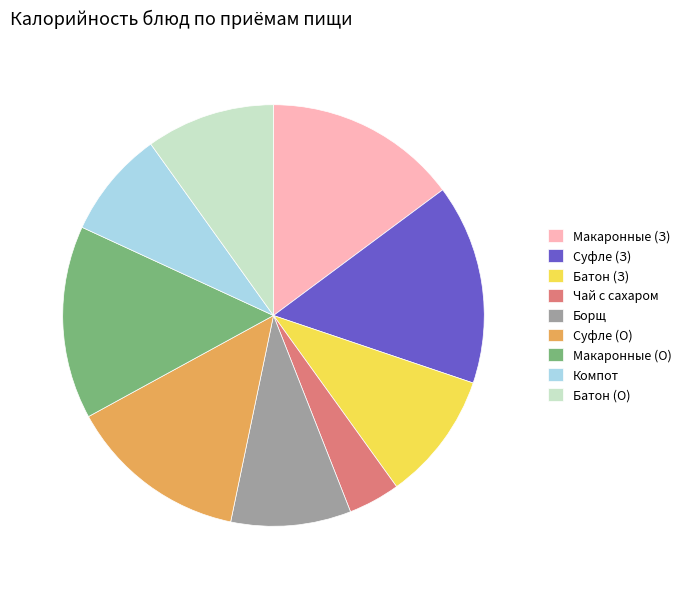

Count the number of slices in the pie.

9